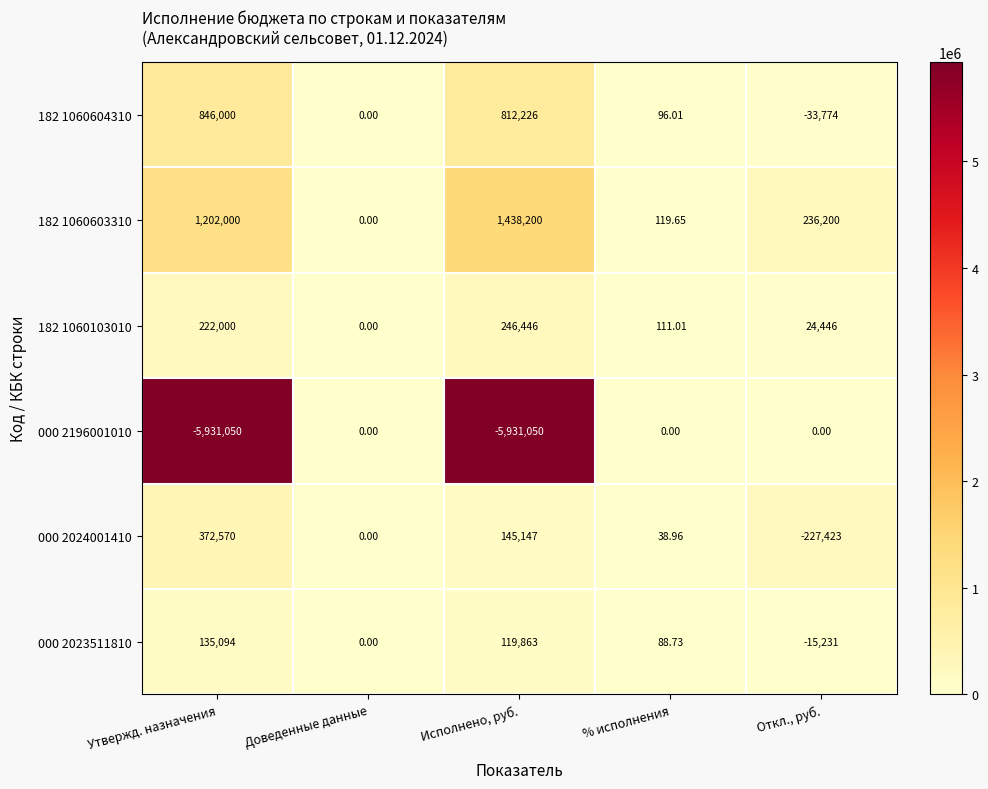

Which series has the largest range (max minus min)?

000 2196001010